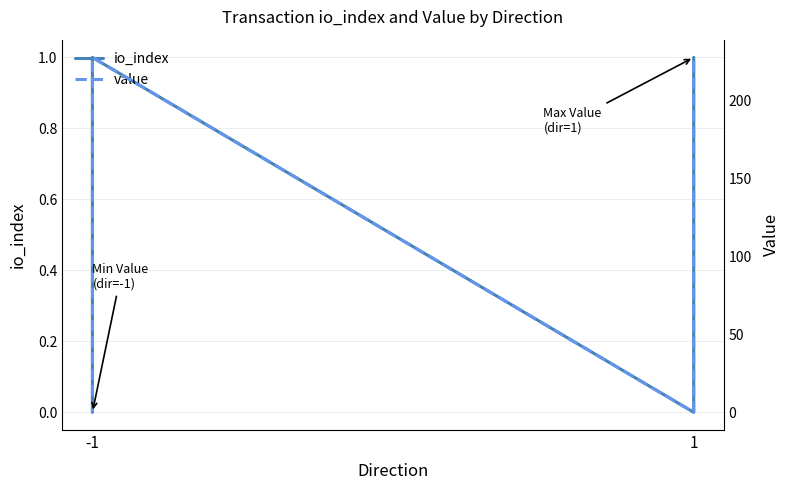

True or false: io_index and value intersect in this chart.

False